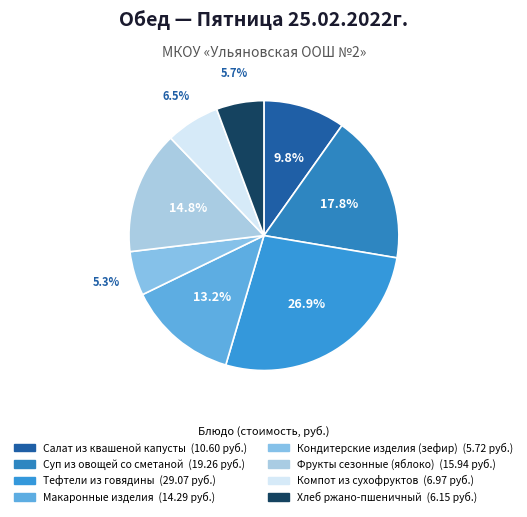

Count the number of slices in the pie.

8